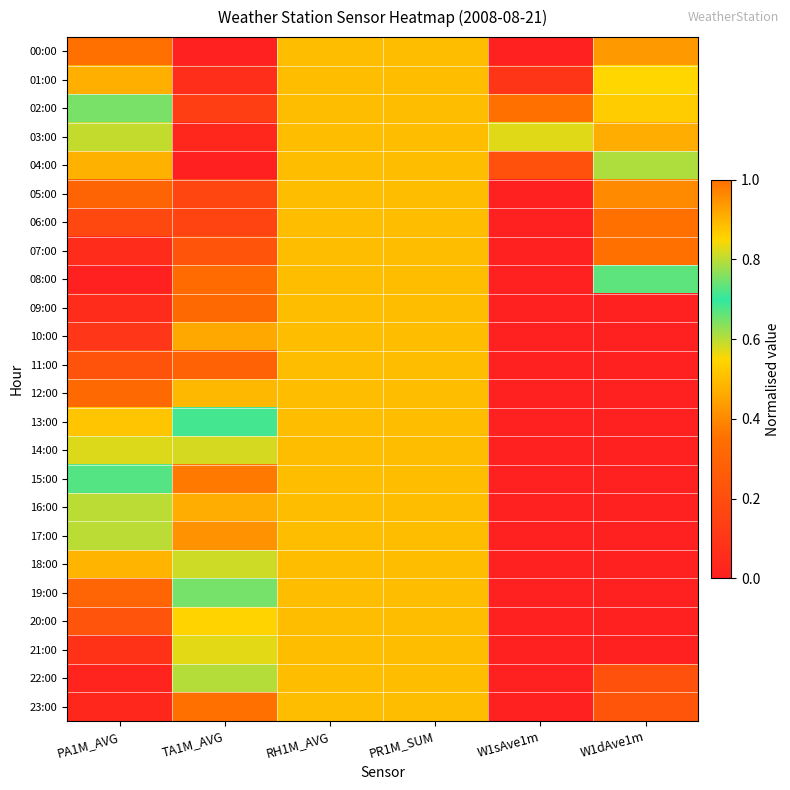

How many categories are shown in the chart?

6